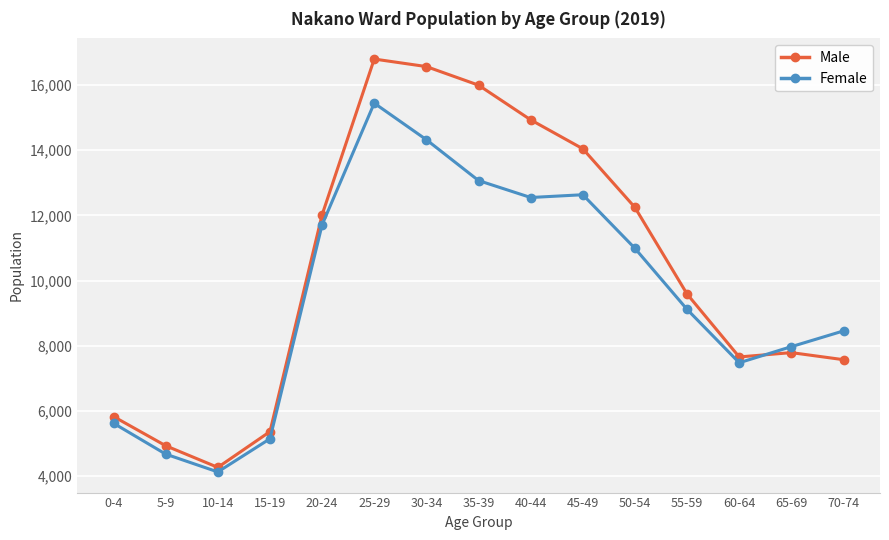

Is the value of Female at 50-54 greater than the value of Male at 70-74?

Yes